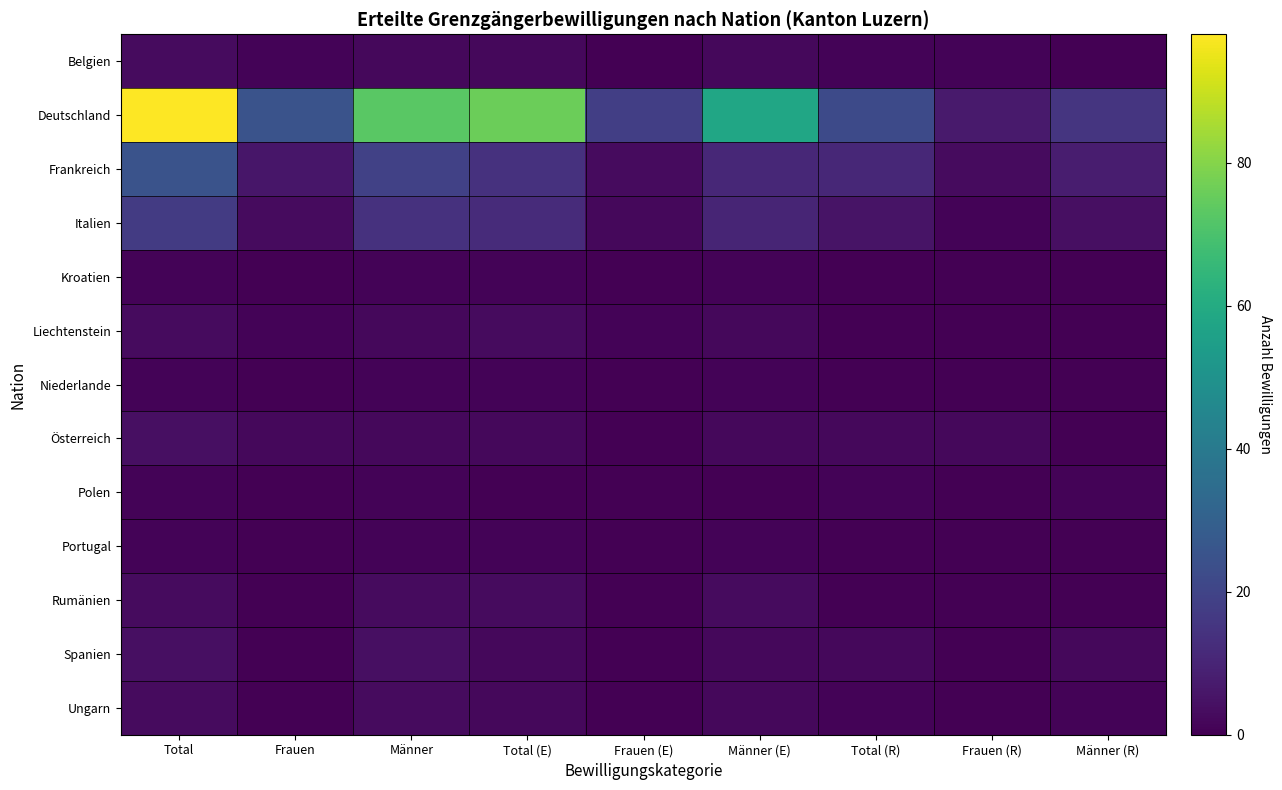

Reading left to right, list all the values displayed in this chart.

Belgien: Total=3	Frauen=1	Männer=2	Total (E)=2	Frauen (E)=0	Männer (E)=2	Total (R)=1	Frauen (R)=1	Männer (R)=0
Deutschland: Total=98	Frauen=25	Männer=73	Total (E)=76	Frauen (E)=18	Männer (E)=58	Total (R)=22	Frauen (R)=7	Männer (R)=15
Frankreich: Total=25	Frauen=6	Männer=19	Total (E)=14	Frauen (E)=3	Männer (E)=11	Total (R)=11	Frauen (R)=3	Männer (R)=8
Italien: Total=17	Frauen=3	Männer=14	Total (E)=12	Frauen (E)=2	Männer (E)=10	Total (R)=5	Frauen (R)=1	Männer (R)=4
Kroatien: Total=1	Frauen=0	Männer=1	Total (E)=1	Frauen (E)=0	Männer (E)=1	Total (R)=0	Frauen (R)=0	Männer (R)=0
Liechtenstein: Total=3	Frauen=1	Männer=2	Total (E)=3	Frauen (E)=1	Männer (E)=2	Total (R)=0	Frauen (R)=0	Männer (R)=0
Niederlande: Total=1	Frauen=0	Männer=1	Total (E)=1	Frauen (E)=0	Männer (E)=1	Total (R)=0	Frauen (R)=0	Männer (R)=0
Österreich: Total=4	Frauen=2	Männer=2	Total (E)=2	Frauen (E)=0	Männer (E)=2	Total (R)=2	Frauen (R)=2	Männer (R)=0
Polen: Total=1	Frauen=0	Männer=1	Total (E)=0	Frauen (E)=0	Männer (E)=0	Total (R)=1	Frauen (R)=0	Männer (R)=1
Portugal: Total=1	Frauen=0	Männer=1	Total (E)=1	Frauen (E)=0	Männer (E)=1	Total (R)=0	Frauen (R)=0	Männer (R)=0
Rumänien: Total=3	Frauen=0	Männer=3	Total (E)=3	Frauen (E)=0	Männer (E)=3	Total (R)=0	Frauen (R)=0	Männer (R)=0
Spanien: Total=4	Frauen=0	Männer=4	Total (E)=2	Frauen (E)=0	Männer (E)=2	Total (R)=2	Frauen (R)=0	Männer (R)=2
Ungarn: Total=3	Frauen=0	Männer=3	Total (E)=2	Frauen (E)=0	Männer (E)=2	Total (R)=1	Frauen (R)=0	Männer (R)=1